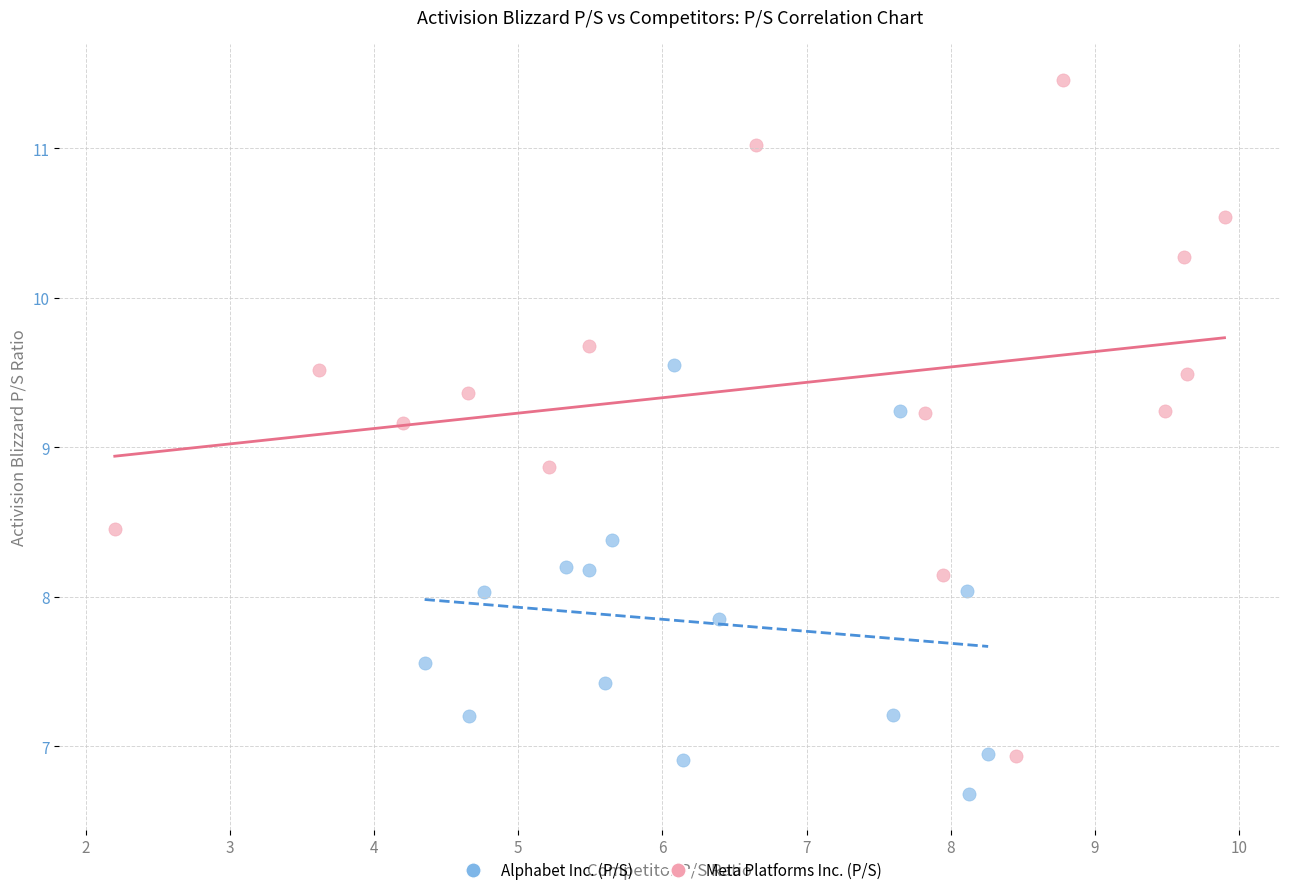

Which series reaches the minimum Y coordinate?

Alphabet Inc. (P/S)